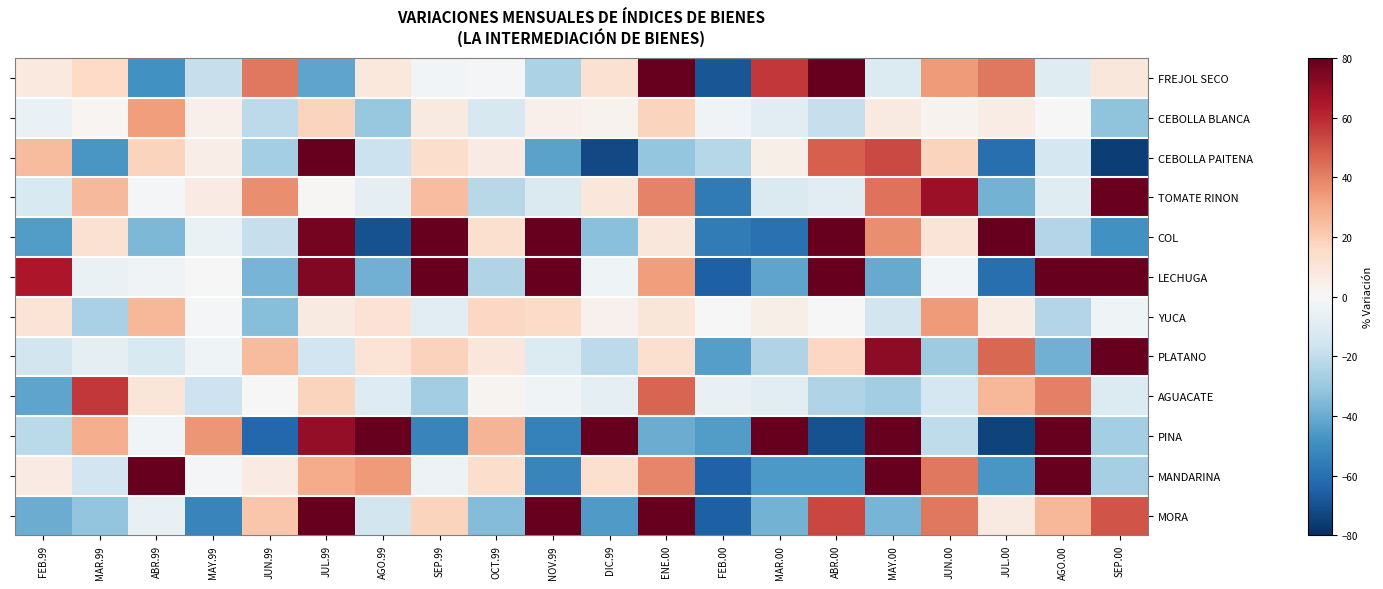

Which label corresponds to the largest value in the chart?

ENE.00